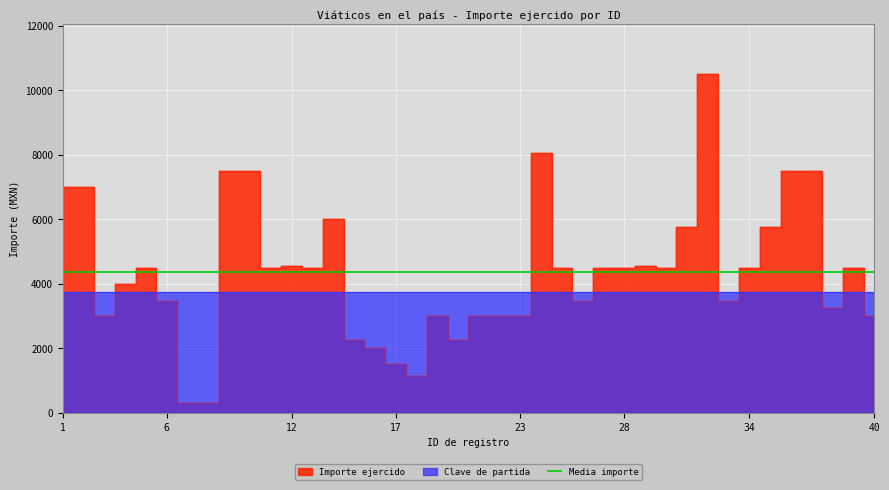

What is the ratio of the value at 36 to the value at 30?

1.7